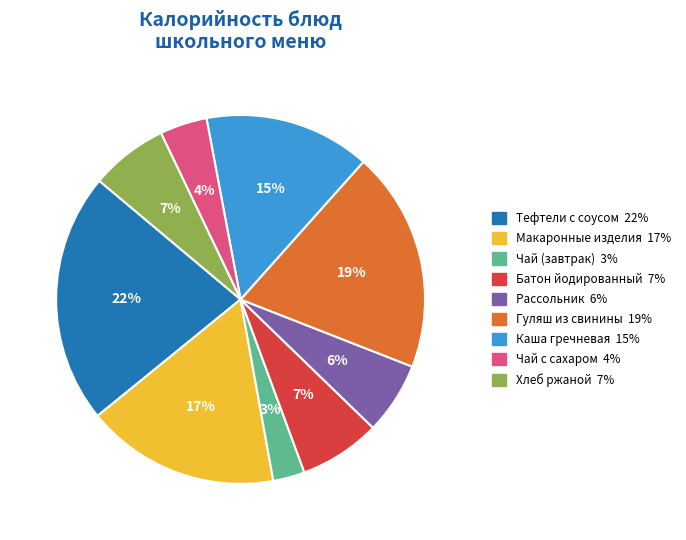

What is the ratio of the value at Чай с сахаром to the value at Каша гречневая?

0.3